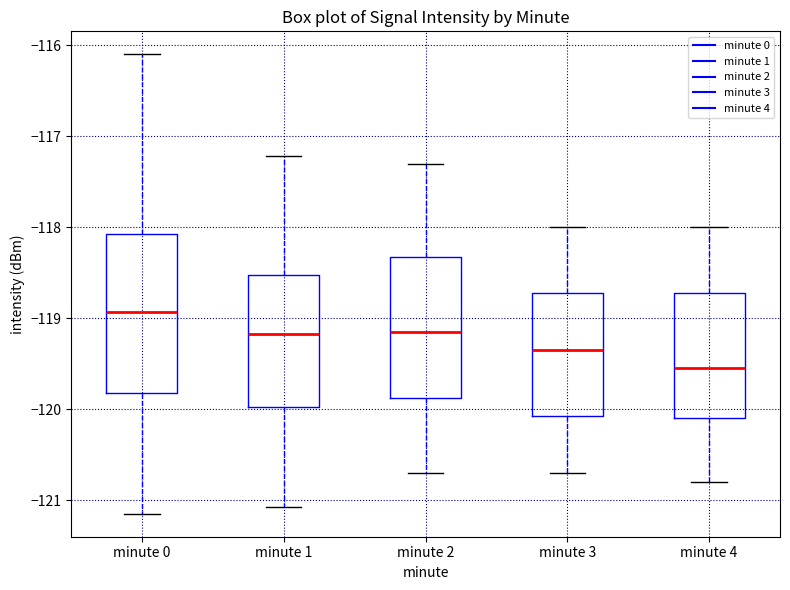

Reading left to right, transcribe this box plot: for each box, give where its median line is, the range the box spans, and where its two whiskers end, as read against the y-axis. The values are not printed on the chart, so give them approximately, as read against the axis.

minute 0: median -118.9, box -119.8 to -118.1, whiskers -121.1 to -116.1
minute 1: median -119.2, box -120.0 to -118.5, whiskers -121.1 to -117.2
minute 2: median -119.1, box -119.9 to -118.3, whiskers -120.7 to -117.3
minute 3: median -119.3, box -120.1 to -118.7, whiskers -120.7 to -118.0
minute 4: median -119.5, box -120.1 to -118.7, whiskers -120.8 to -118.0